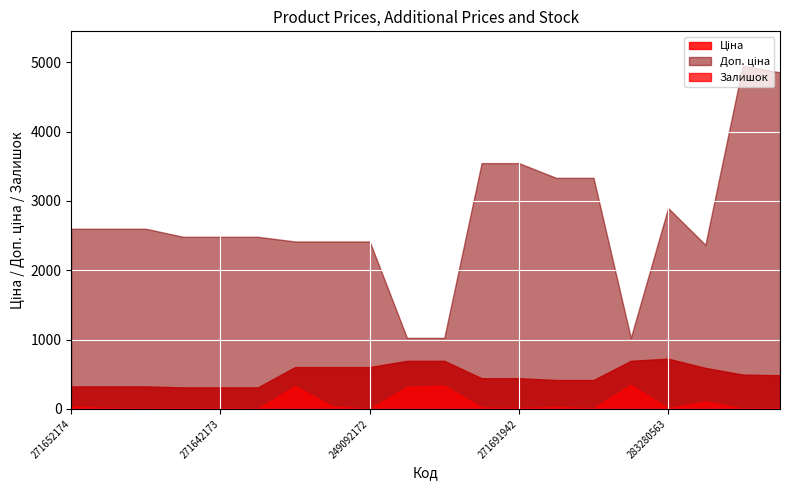

What are all the series names shown in the legend?

Ціна, Доп. ціна, Залишок